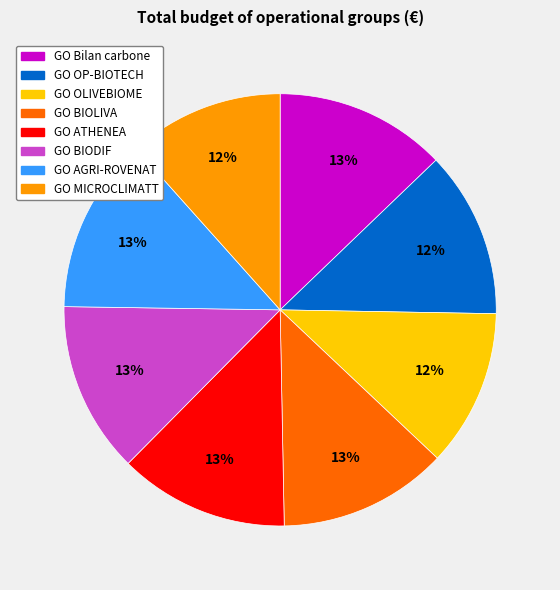

To the nearest percent, what portion does GO BIOLIVA represent?

13%